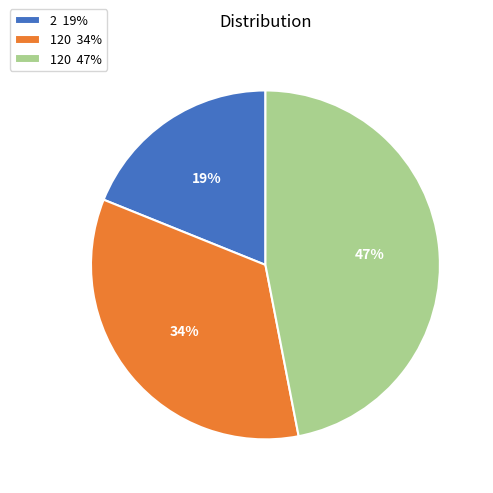

True or false: 120 34% accounts for 42% of the total.

False